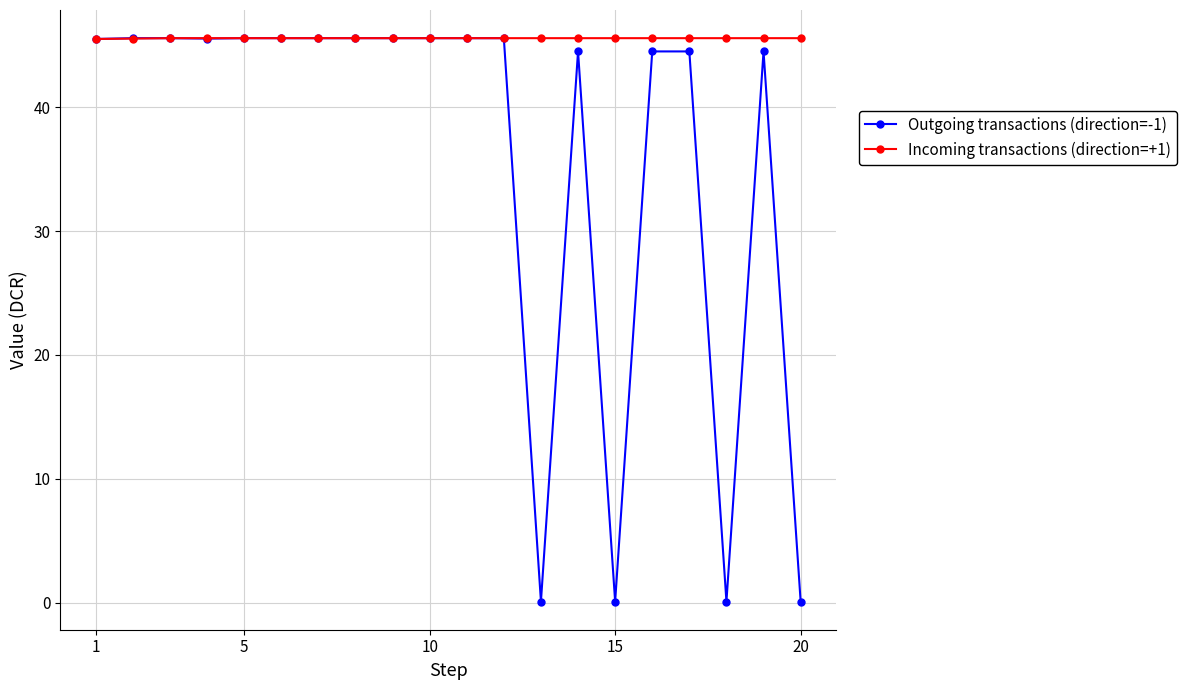

What is the maximum value shown in the chart?

45.6